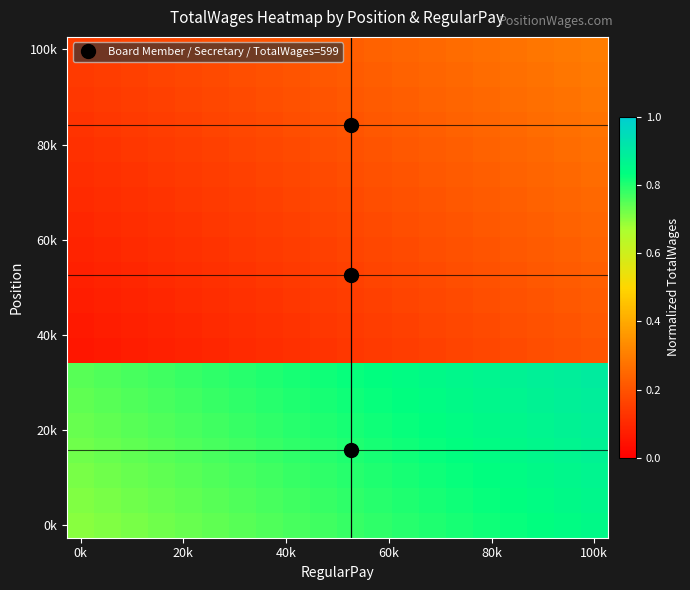

What is the minimum value shown in the chart?

0.1